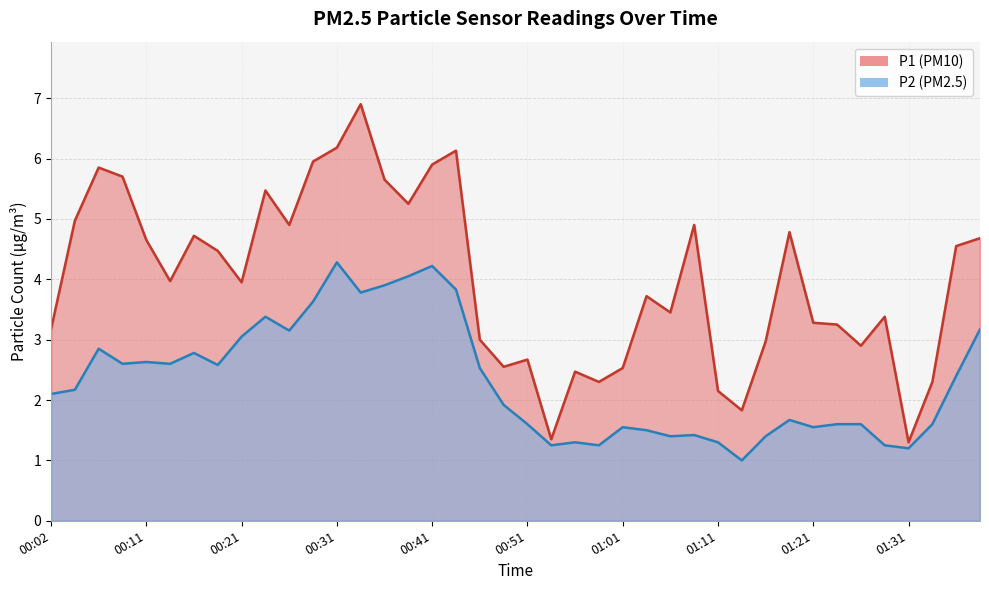

Reading left to right, transcribe all the data shown in this chart.

P1: 3.2	5.0	5.8	5.7	4.7	4.0	4.7	4.5	4.0	5.5	4.9	6.0	6.2	6.9	5.7	5.2	5.9	6.1	3.0	2.5	2.7	1.4	2.5	2.3	2.5	3.7	3.5	4.9	2.1	1.8	3.0	4.8	3.3	3.2	2.9	3.4	1.3	2.3	4.5	4.7
P2: 2.1	2.2	2.9	2.6	2.6	2.6	2.8	2.6	3.0	3.4	3.1	3.6	4.3	3.8	3.9	4.0	4.2	3.8	2.5	1.9	1.6	1.2	1.3	1.2	1.6	1.5	1.4	1.4	1.3	1.0	1.4	1.7	1.6	1.6	1.6	1.2	1.2	1.6	2.4	3.2